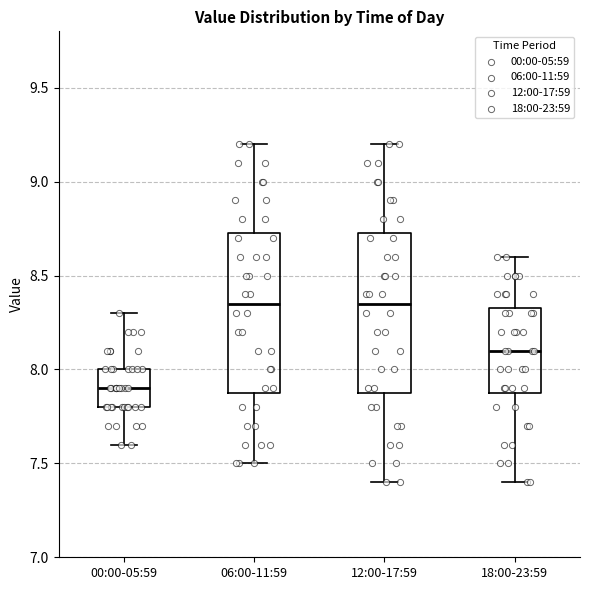

Which box's median line is the lowest?

00:00-05:59